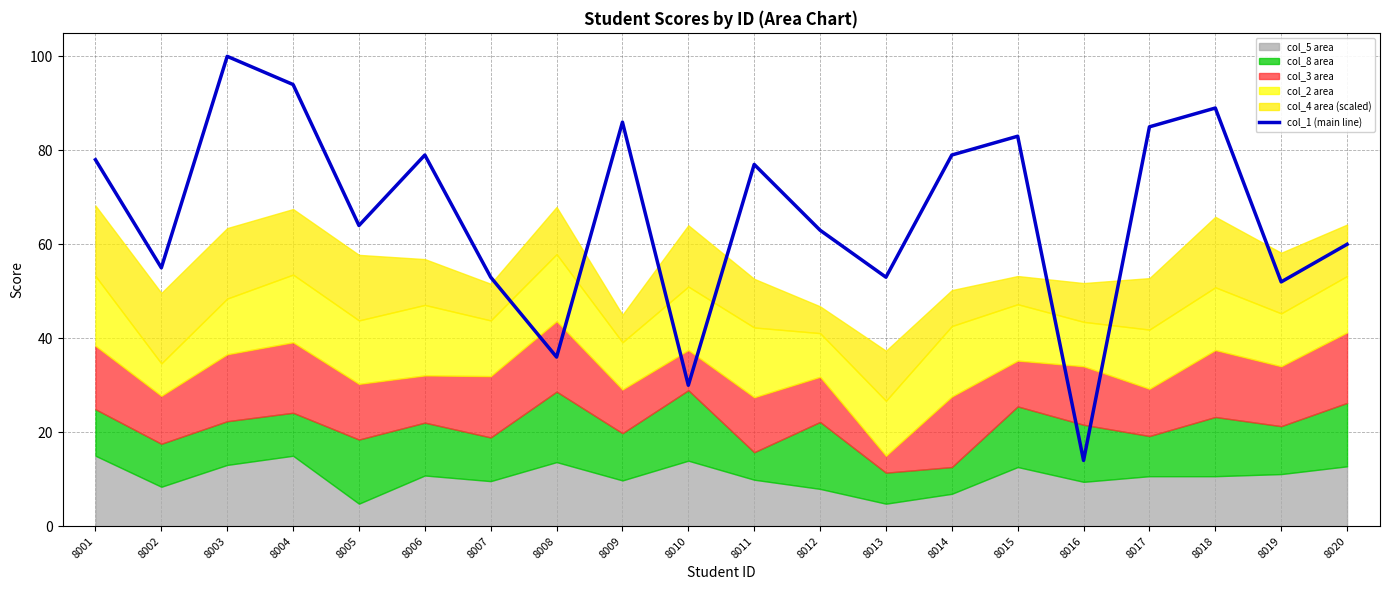

What is the greatest value displayed?

100